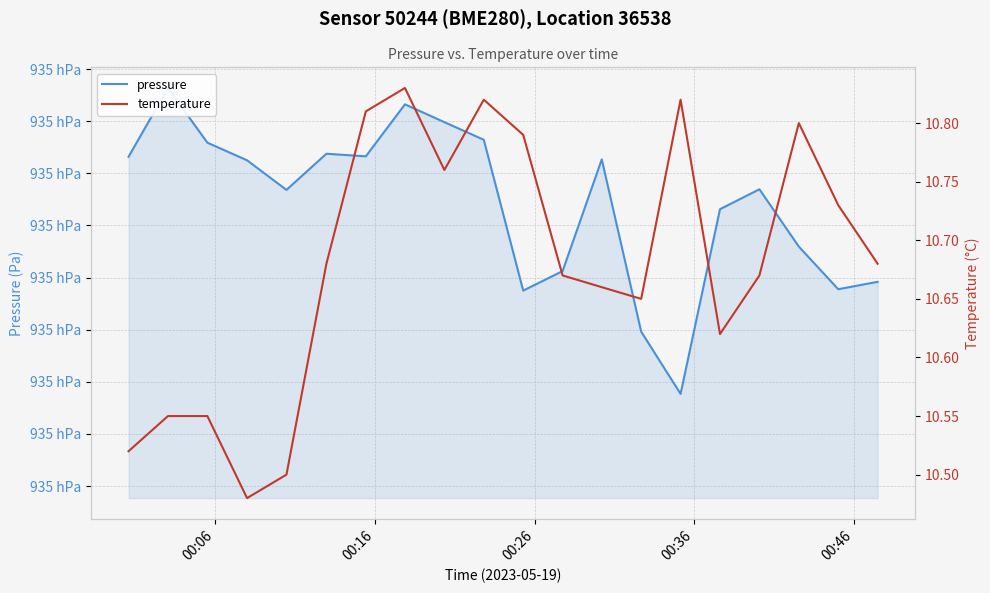

What is the difference between the second highest and second lowest values in the pressure series?

21.8